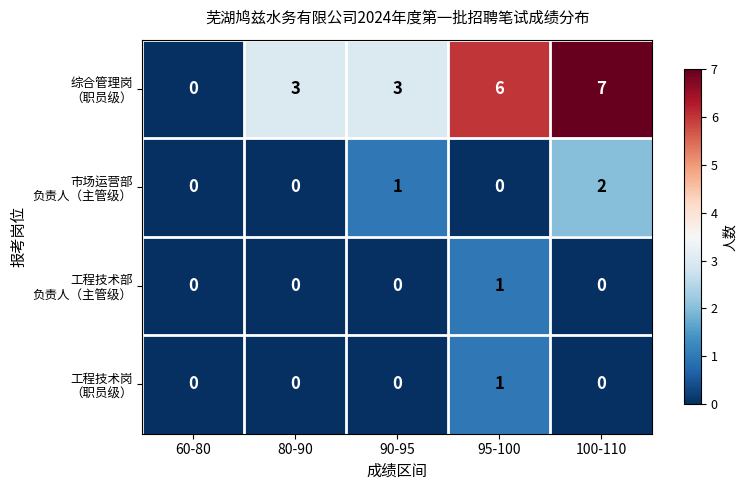

Which category has the highest value across all series?

100-110